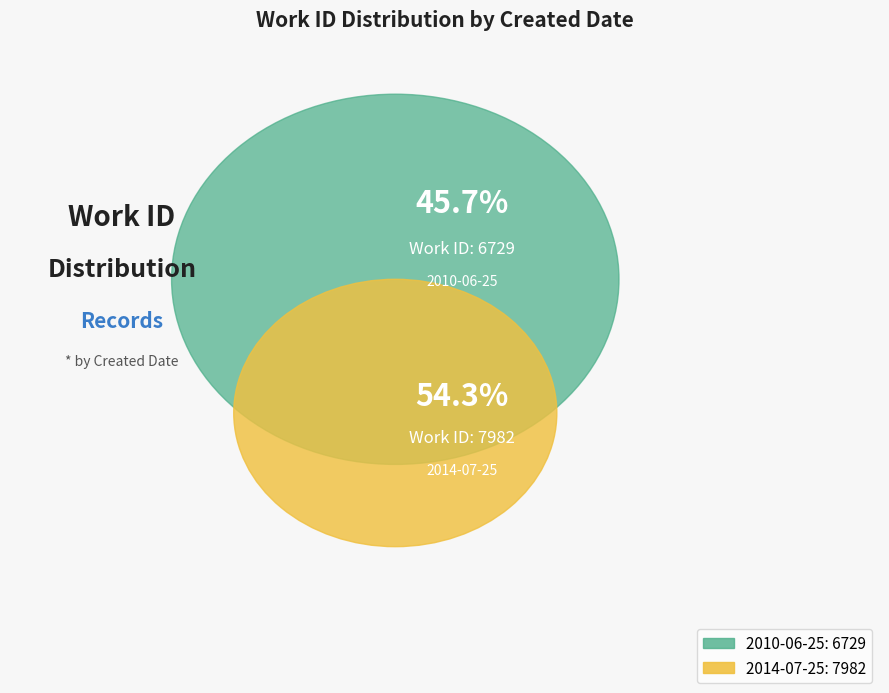

Which category accounts for the majority?

2014-07-25